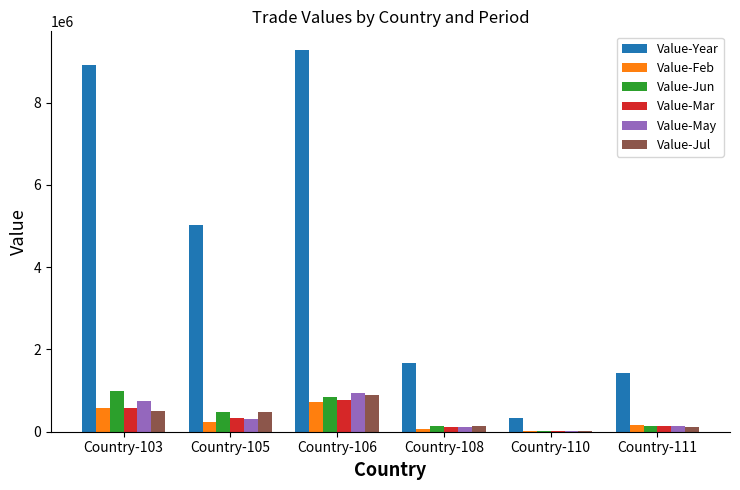

Count the number of data series in this chart.

6